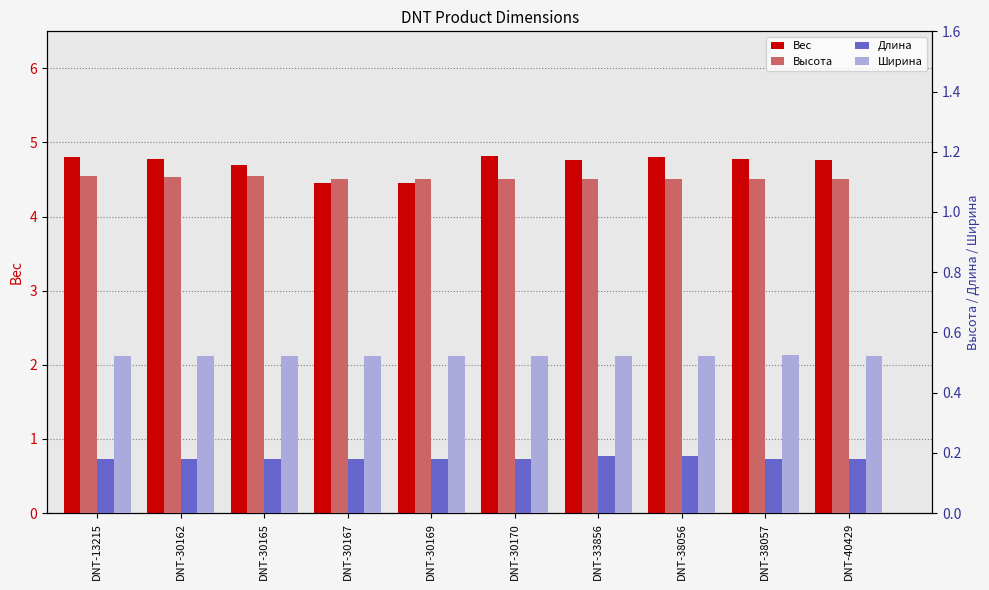

Reading right to left, transcribe all the data shown in this chart.

Вес: DNT-40429=4.8	DNT-38057=4.8	DNT-38056=4.8	DNT-33856=4.8	DNT-30170=4.8	DNT-30169=4.5	DNT-30167=4.5	DNT-30165=4.7	DNT-30162=4.8	DNT-13215=4.8
Высота: DNT-40429=1.1	DNT-38057=1.1	DNT-38056=1.1	DNT-33856=1.1	DNT-30170=1.1	DNT-30169=1.1	DNT-30167=1.1	DNT-30165=1.1	DNT-30162=1.1	DNT-13215=1.1
Длина: DNT-40429=0.2	DNT-38057=0.2	DNT-38056=0.2	DNT-33856=0.2	DNT-30170=0.2	DNT-30169=0.2	DNT-30167=0.2	DNT-30165=0.2	DNT-30162=0.2	DNT-13215=0.2
Ширина: DNT-40429=0.5	DNT-38057=0.5	DNT-38056=0.5	DNT-33856=0.5	DNT-30170=0.5	DNT-30169=0.5	DNT-30167=0.5	DNT-30165=0.5	DNT-30162=0.5	DNT-13215=0.5